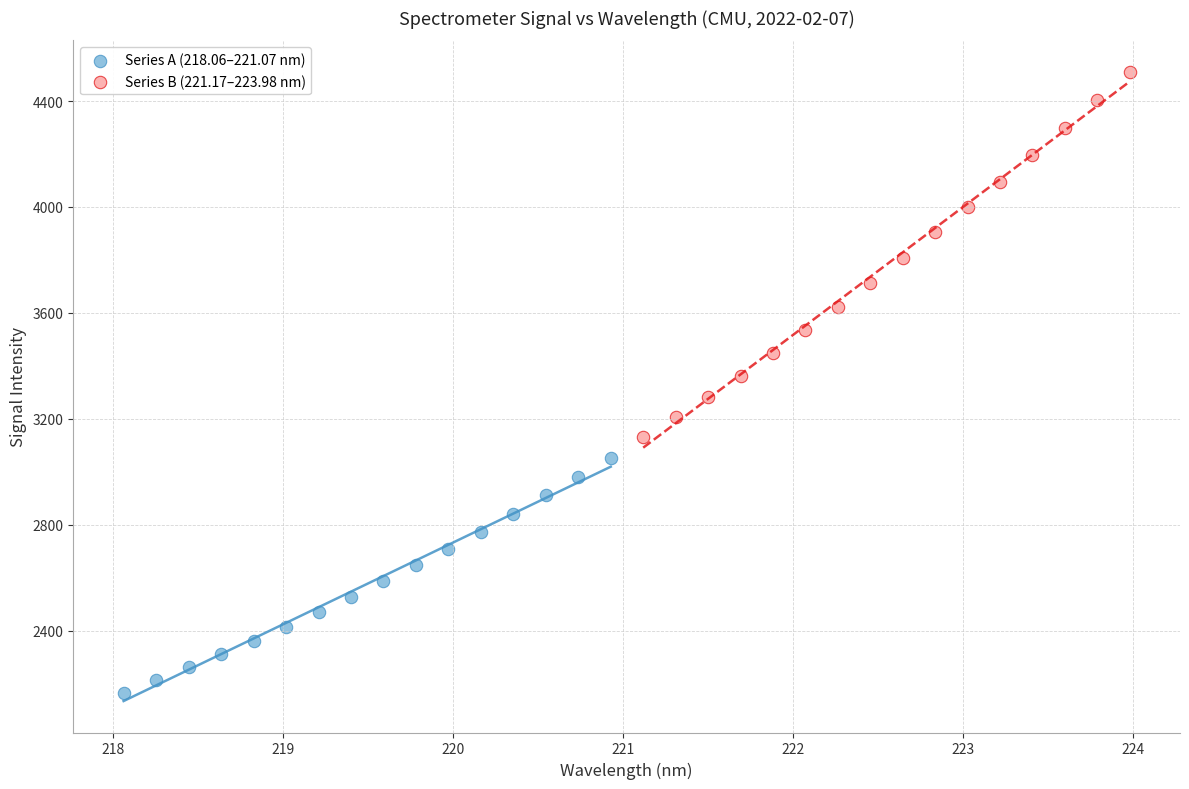

What are all the series names shown in the legend?

Series A (218.06–221.07 nm), Series B (221.17–223.98 nm)